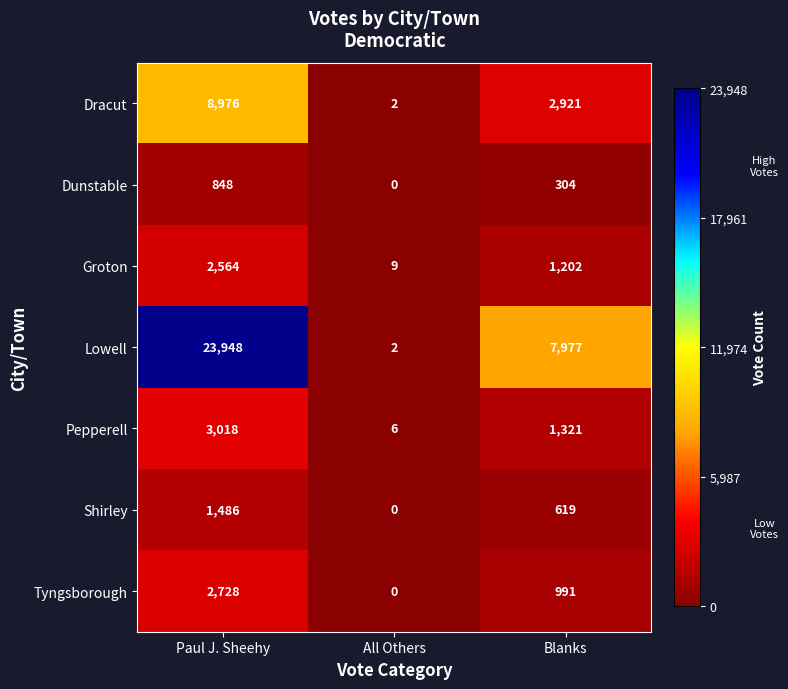

Between Paul J. Sheehy and Blanks, which series saw the biggest shift?

Lowell